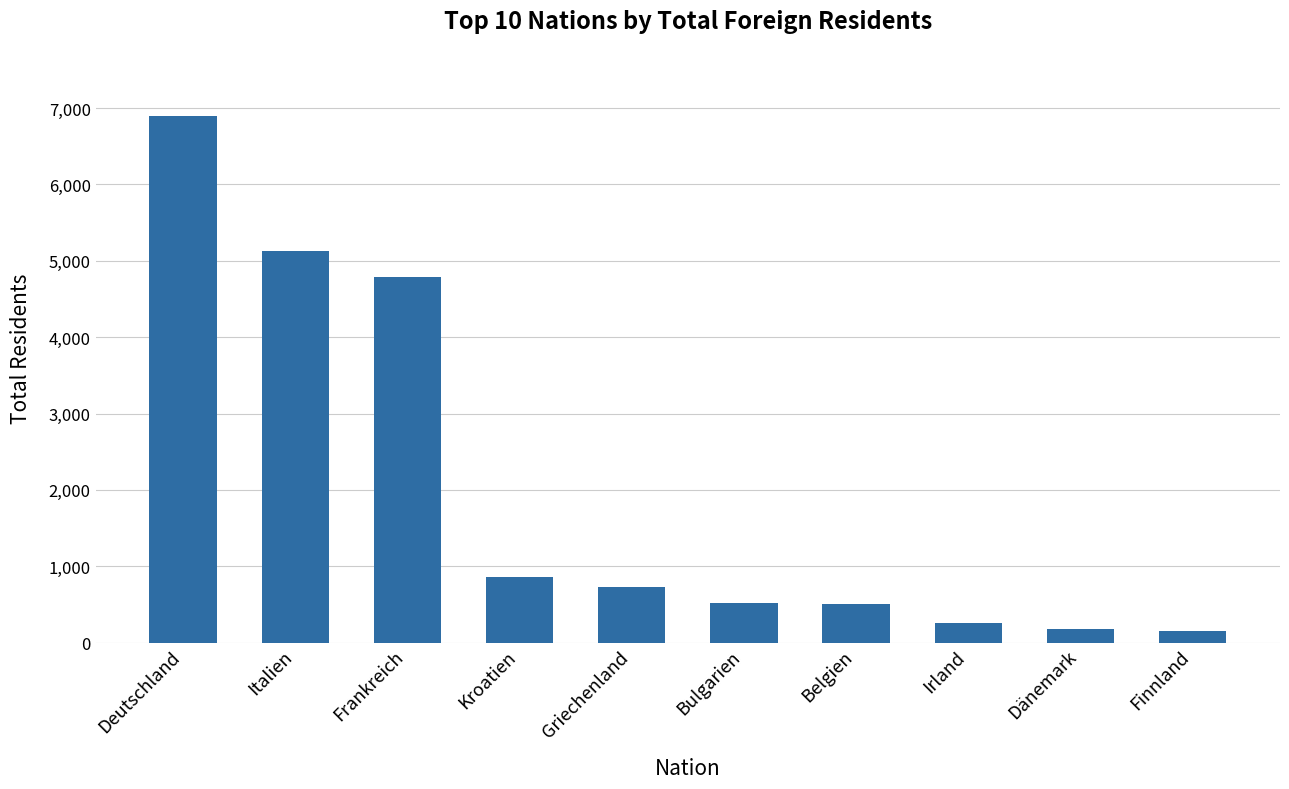

What is the value of the 10th bar from the left?

146